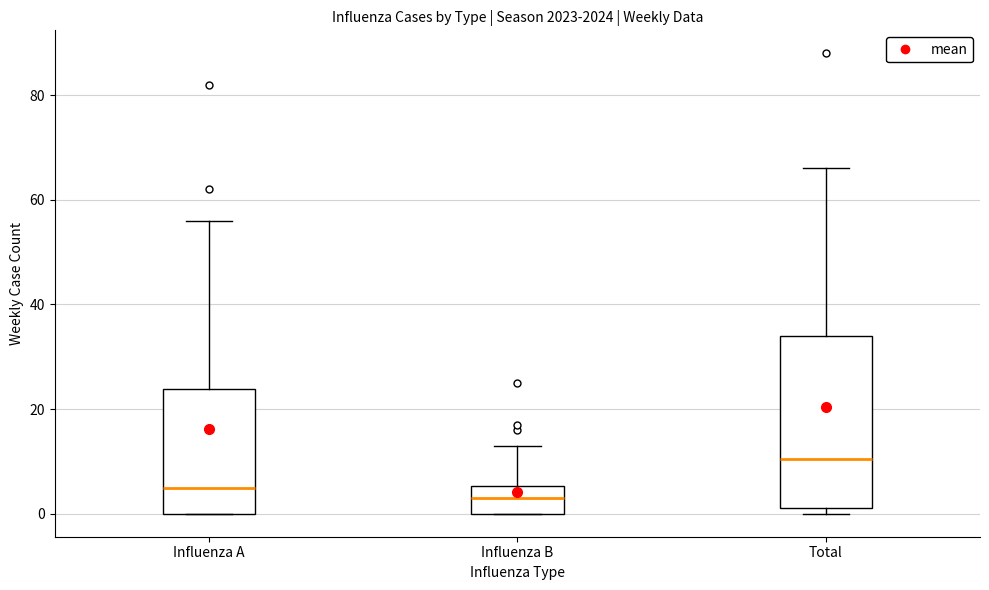

Which box has the highest median line?

Total